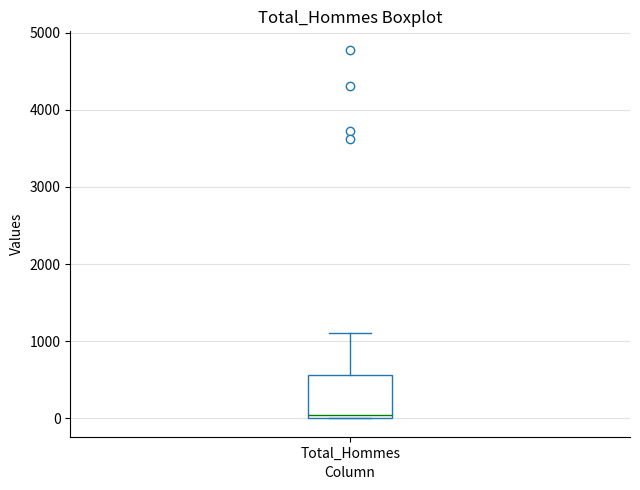

Read this box plot against the y-axis: the position of the median line, the range covered by the box, and the ends of both whiskers. The values are not printed on the chart, so give them approximately, as read against the axis.

median 0 (just above the box's lower edge), box 0 to 600, whiskers 0 to 1100